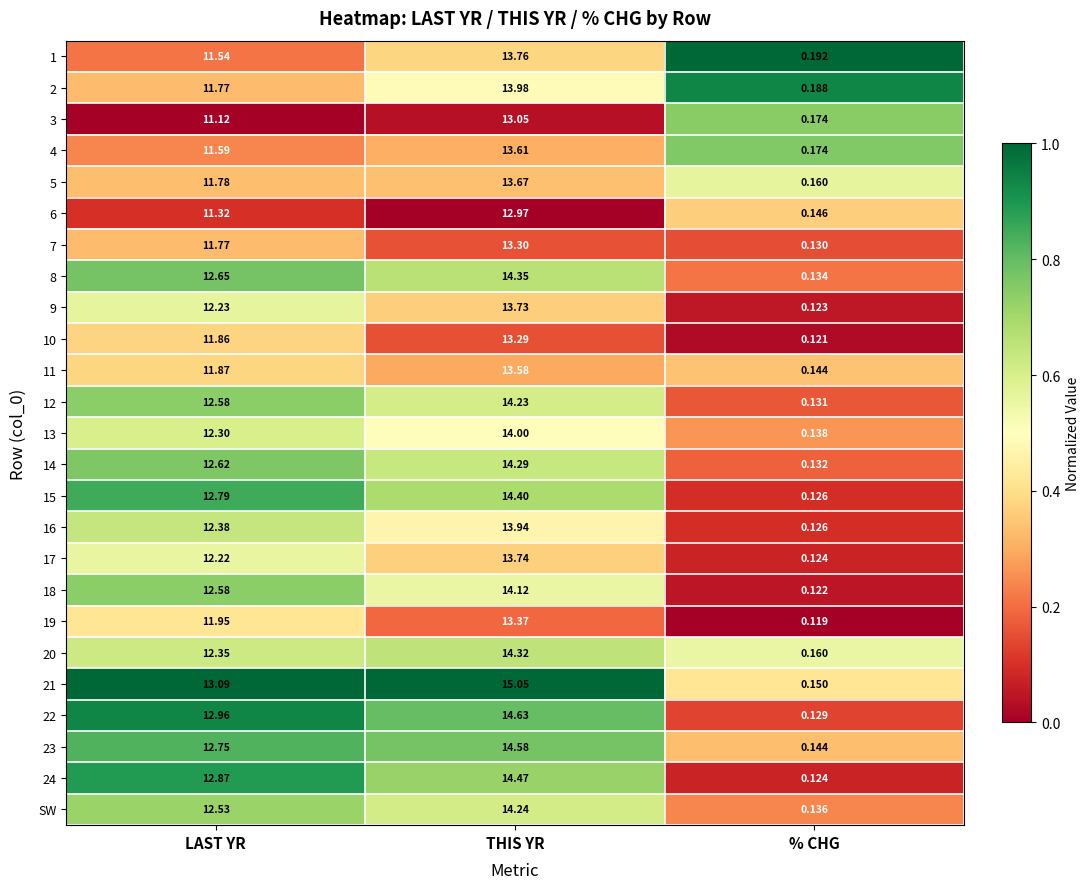

Where does the 21 series first go above 13?

LAST YR